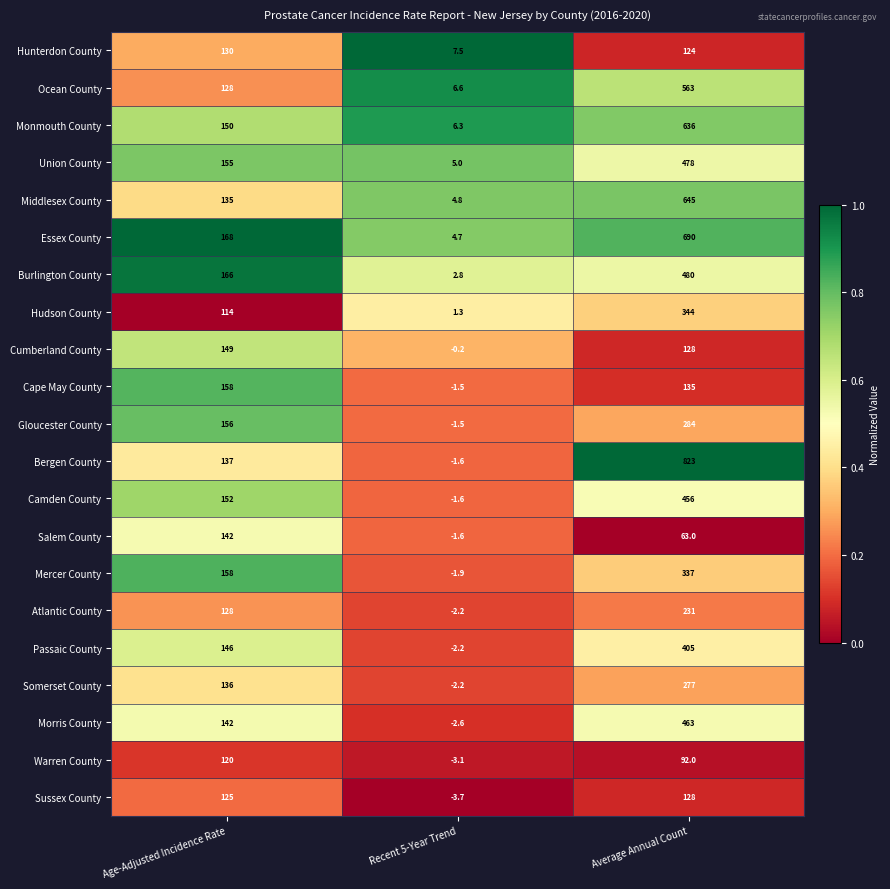

What is the smallest value displayed?

-3.7